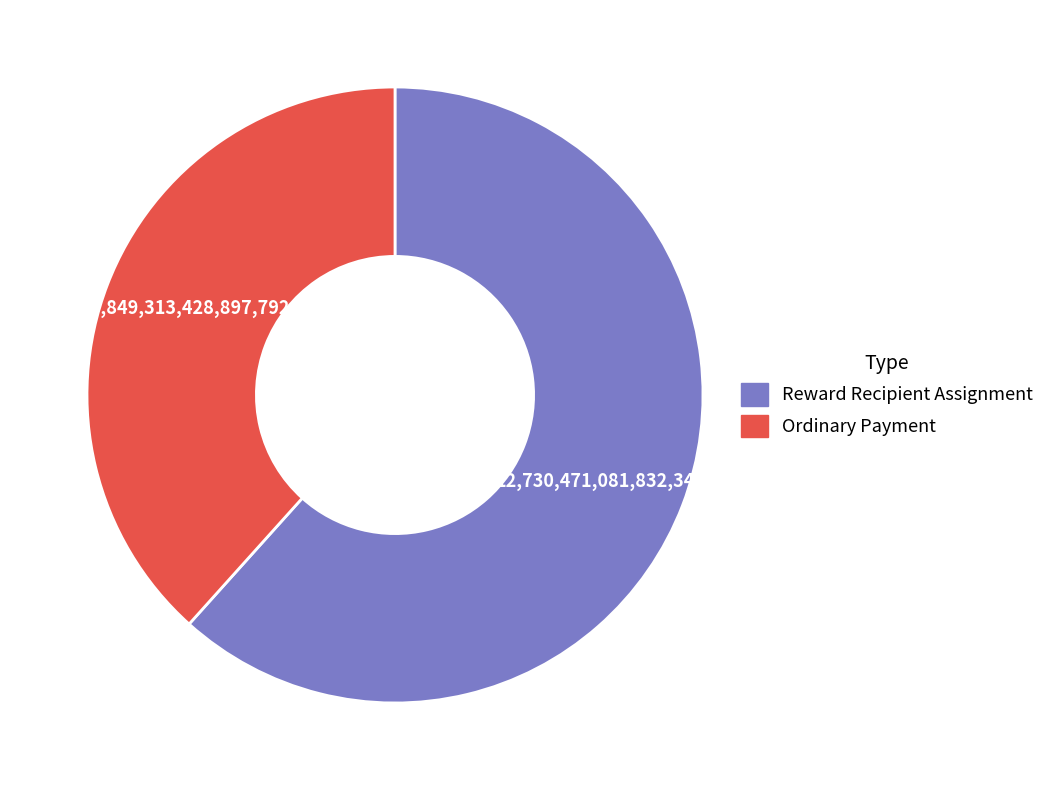

Is there a majority slice in this chart?

Yes